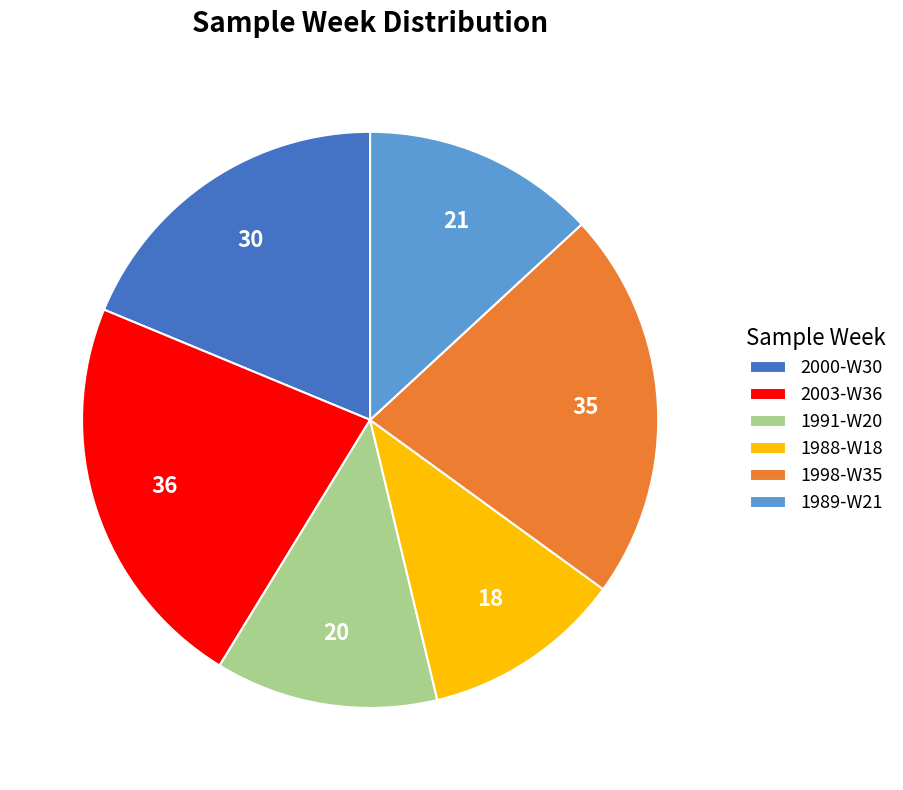

Count the number of slices in the pie.

6